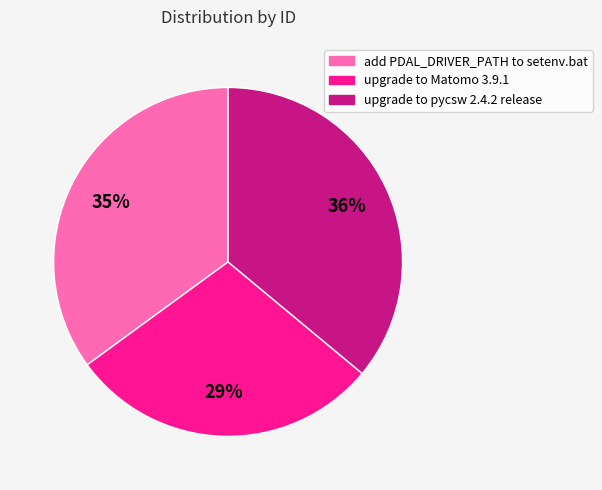

The upgrade to pycsw 2.4.2 release slice represents 36% of the pie. True or false?

True